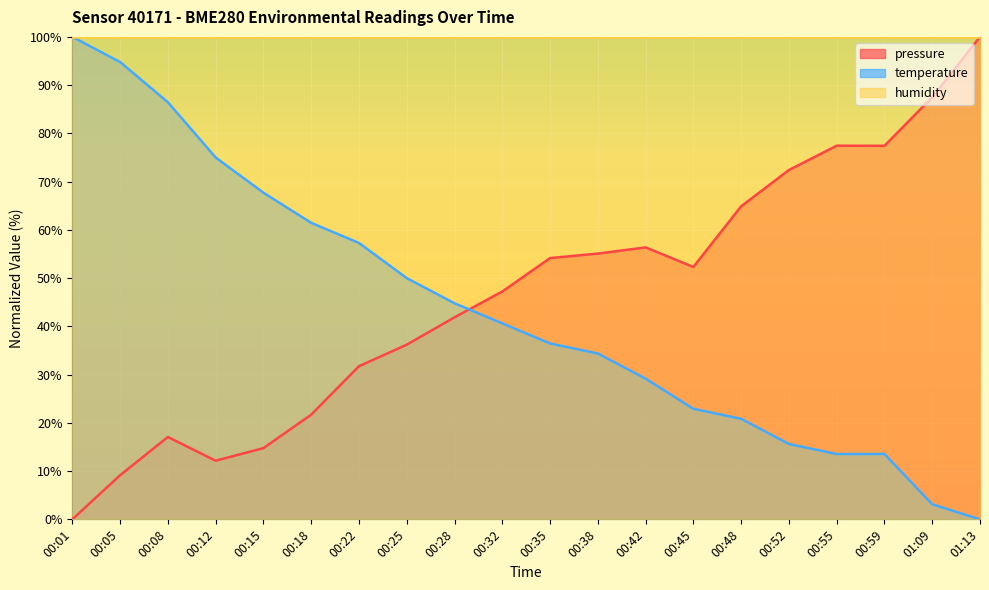

What is the label of the 1st point from the right?

01:13